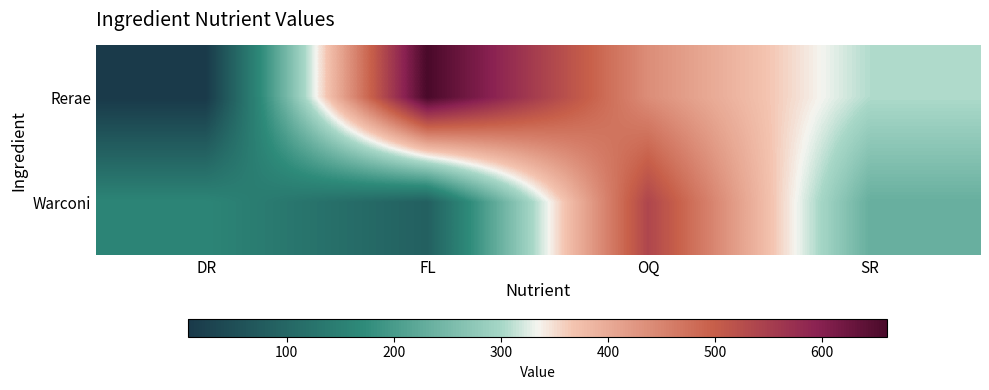

Reading left to right, transcribe all the data shown in this chart.

Rerae: DR=8	FL=661	OQ=438	SR=306
Warconi: DR=161	FL=85	OQ=538	SR=233